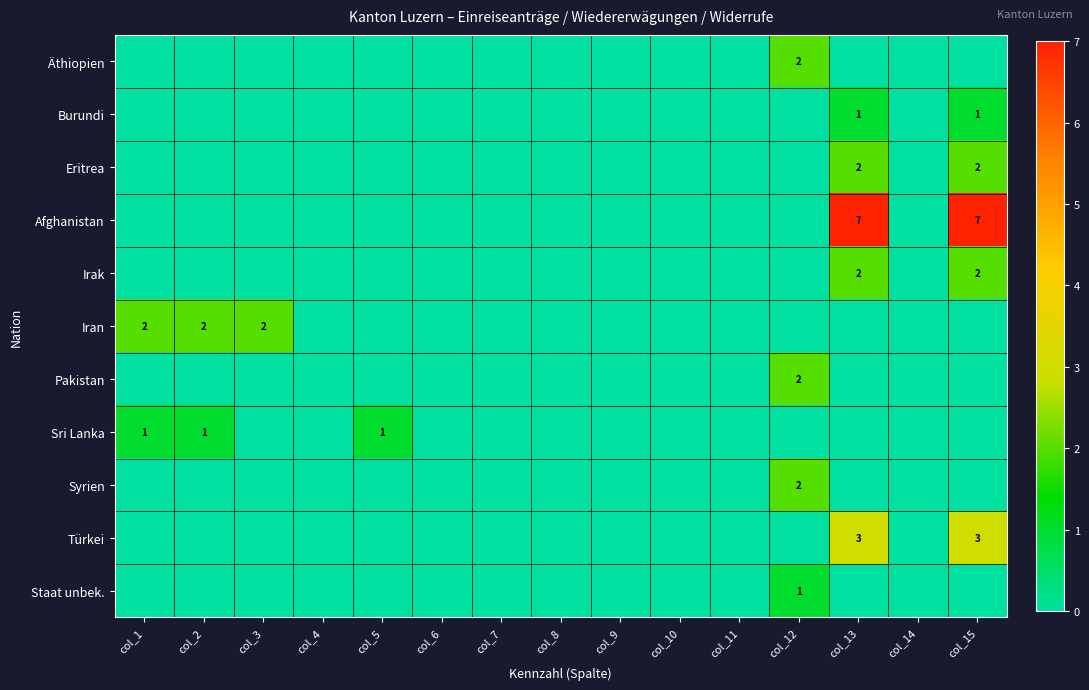

Is it true that Afghanistan equals 4 at col_15?

False